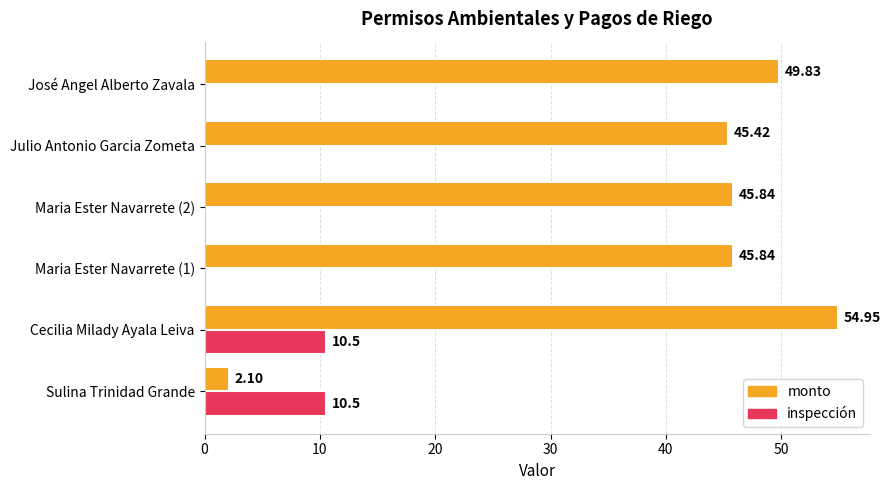

What is the sum of all monto values?

244.0